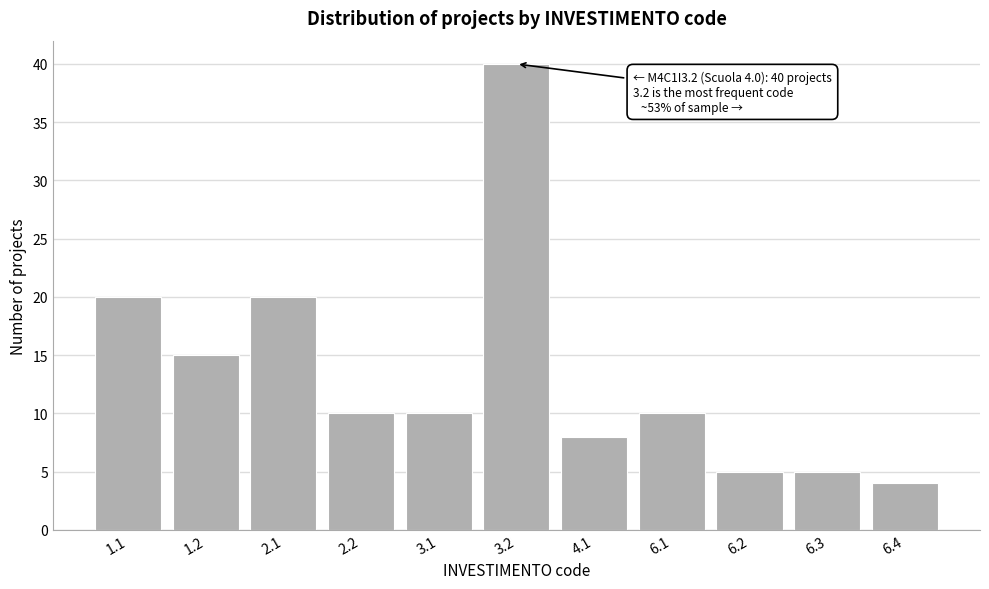

Reading left to right, extract all data points from this chart.

1.1=20	1.2=15	2.1=20	2.2=10	3.1=10	3.2=40	4.1=8	6.1=10	6.2=5	6.3=5	6.4=4